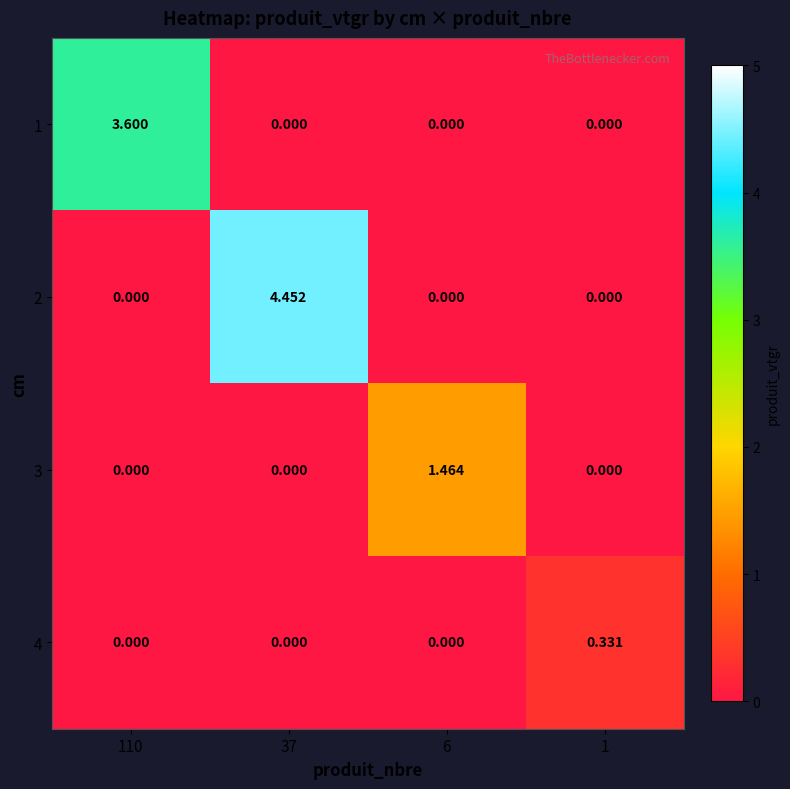

What is the total value across all series at 37?

4.5